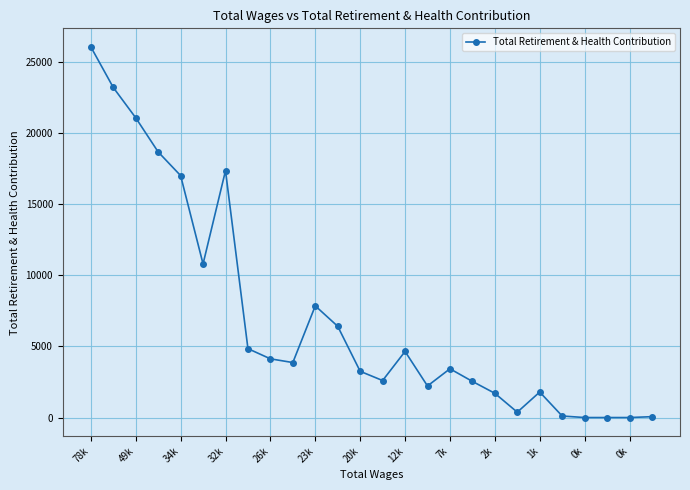

True or false: there are more than 2 points higher than both neighbors.

True